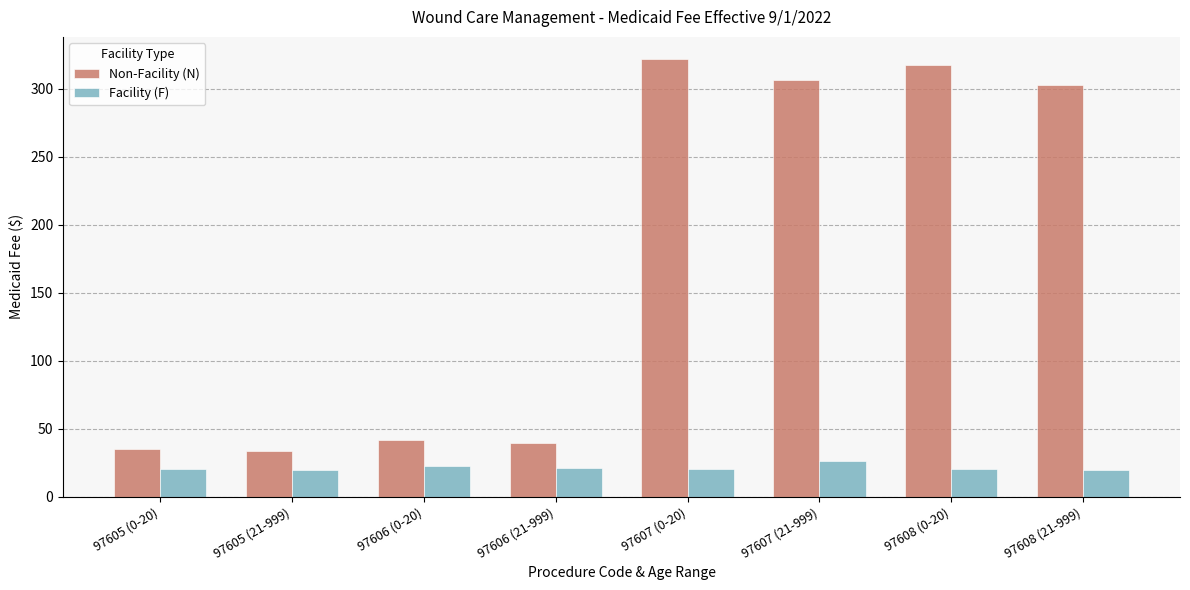

At how many categories does at least one series exceed 133?

4